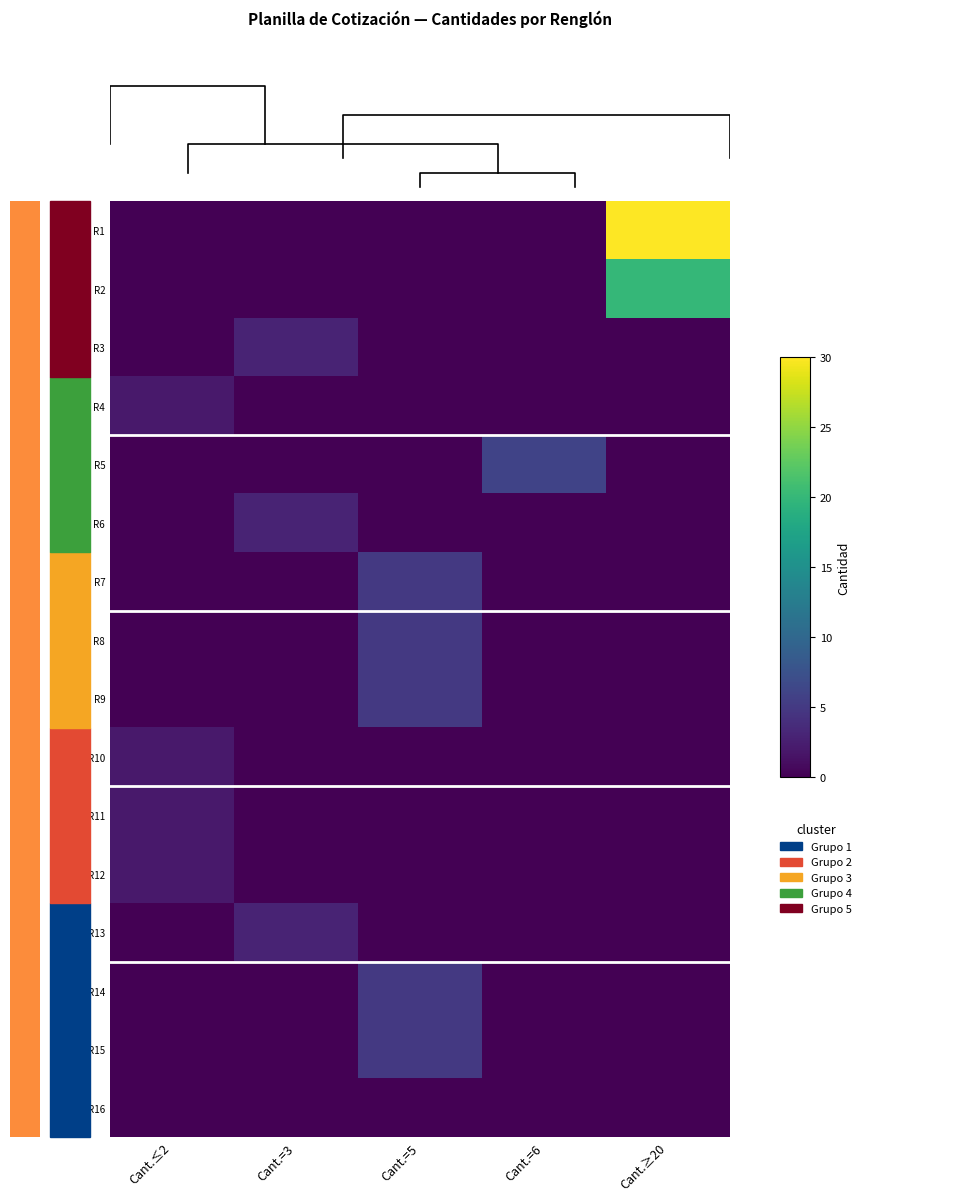

The value of R2 at Cant.≤2 is -10. True or false?

False